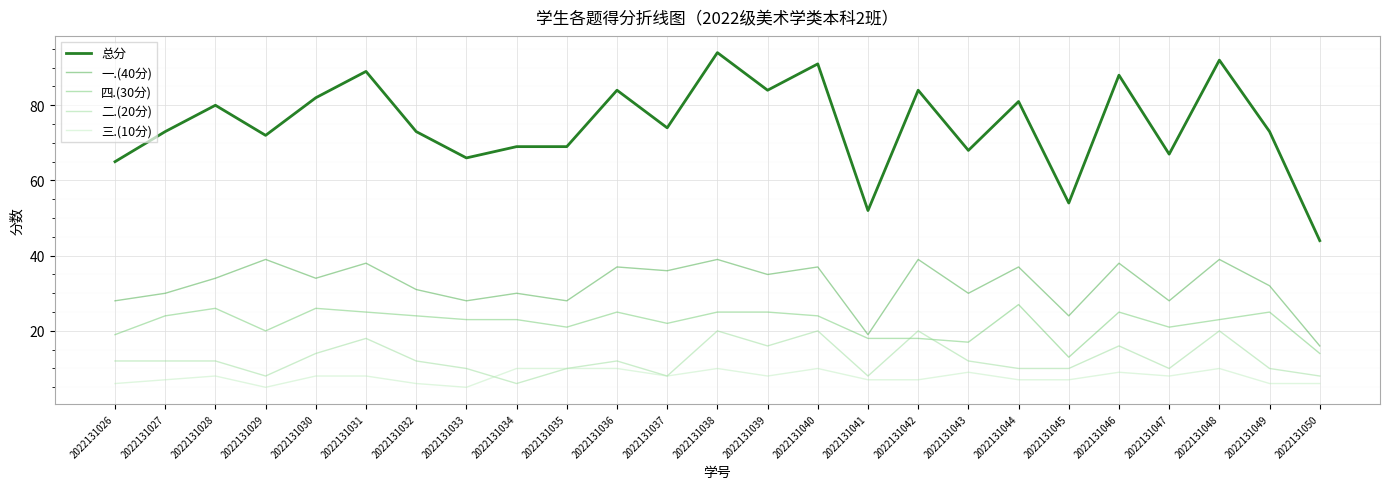

At which category is the sum across all series the highest?

2022131038